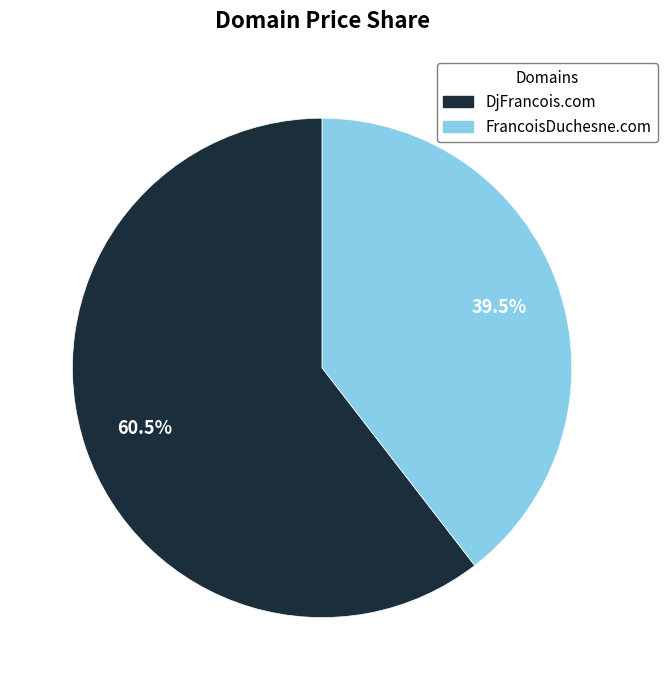

Count the number of slices in the pie.

2